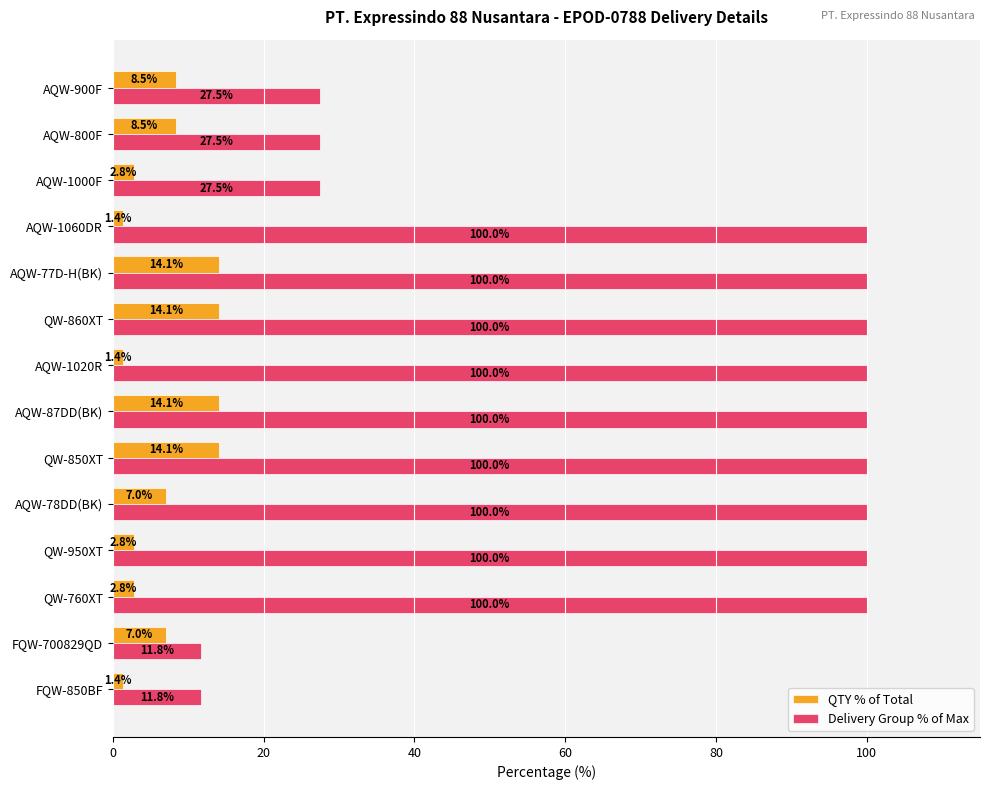

What value does the Delivery Group % of Max series have at QW-860XT?

100.0